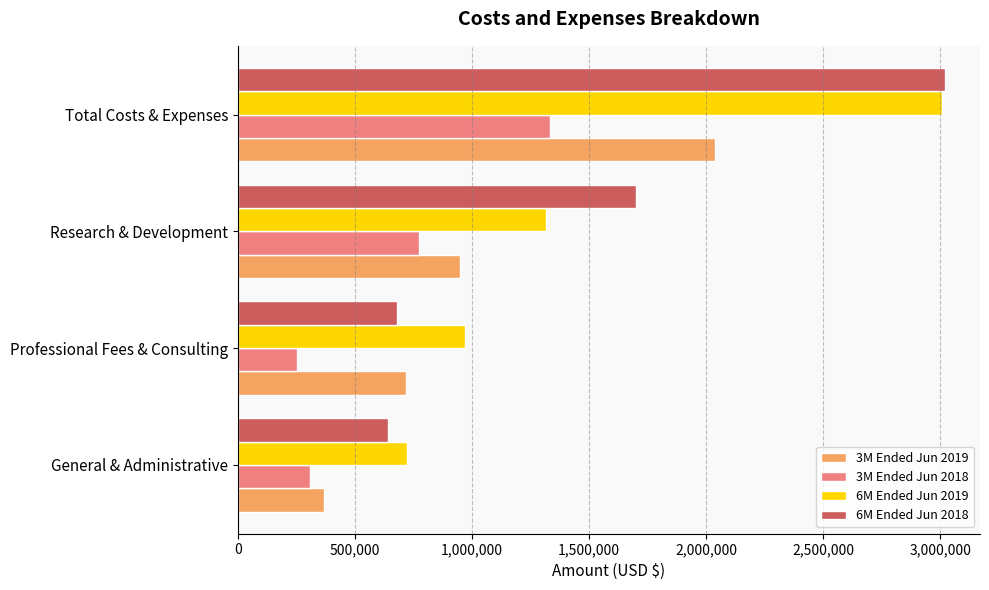

What is the difference between the highest and lowest values at Total Costs & Expenses?

1683227